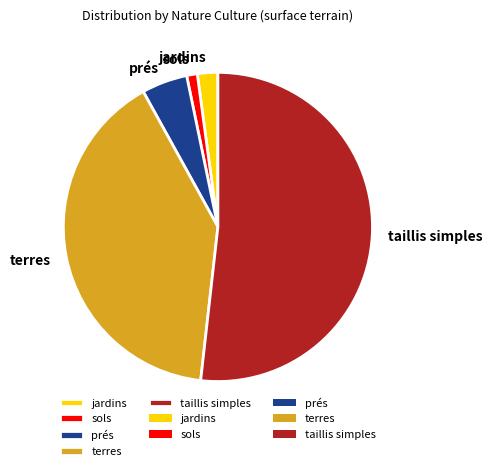

Approximately how many times larger is the value at prés compared to sols?

4.3